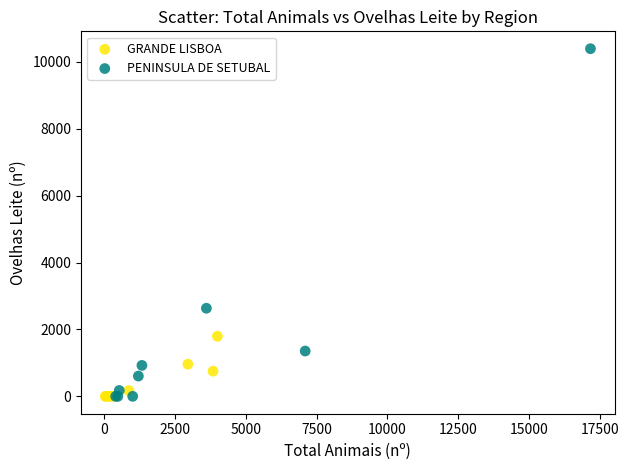

Which series reaches the maximum Y coordinate?

PENINSULA DE SETUBAL